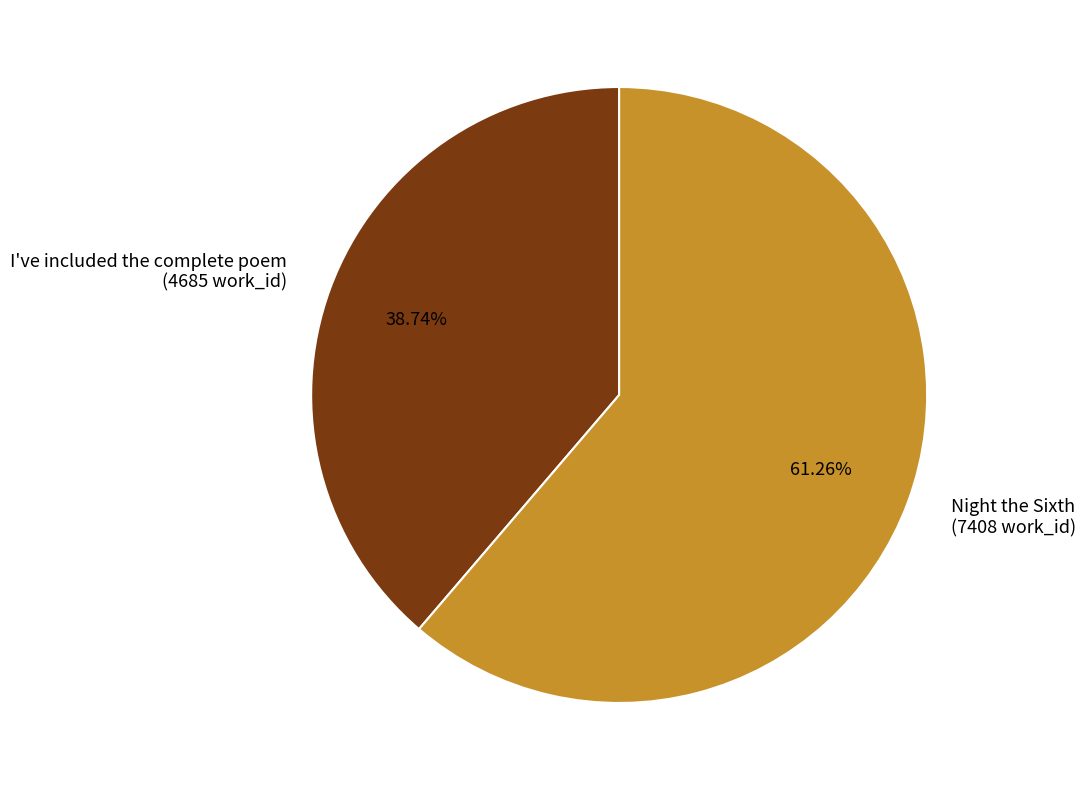

To the nearest percent, what percentage of the pie is Night the Sixth?

61%